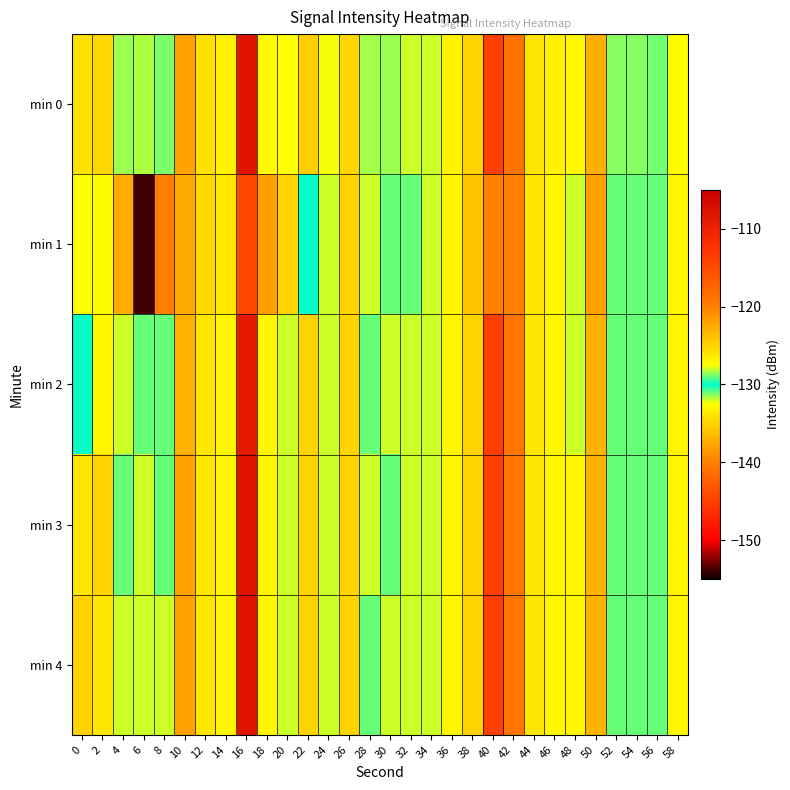

Which series has the largest range (max minus min)?

min 1